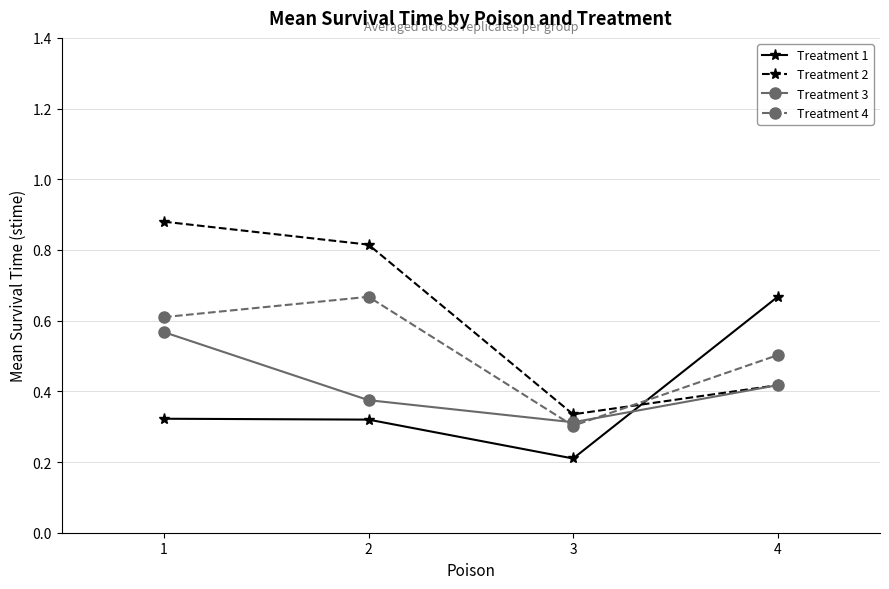

What is the value of the Treatment 4 point at the 4th from the left?

0.5